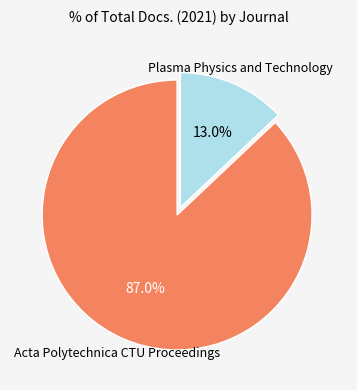

Is there any slice that represents more than half of the pie?

Yes